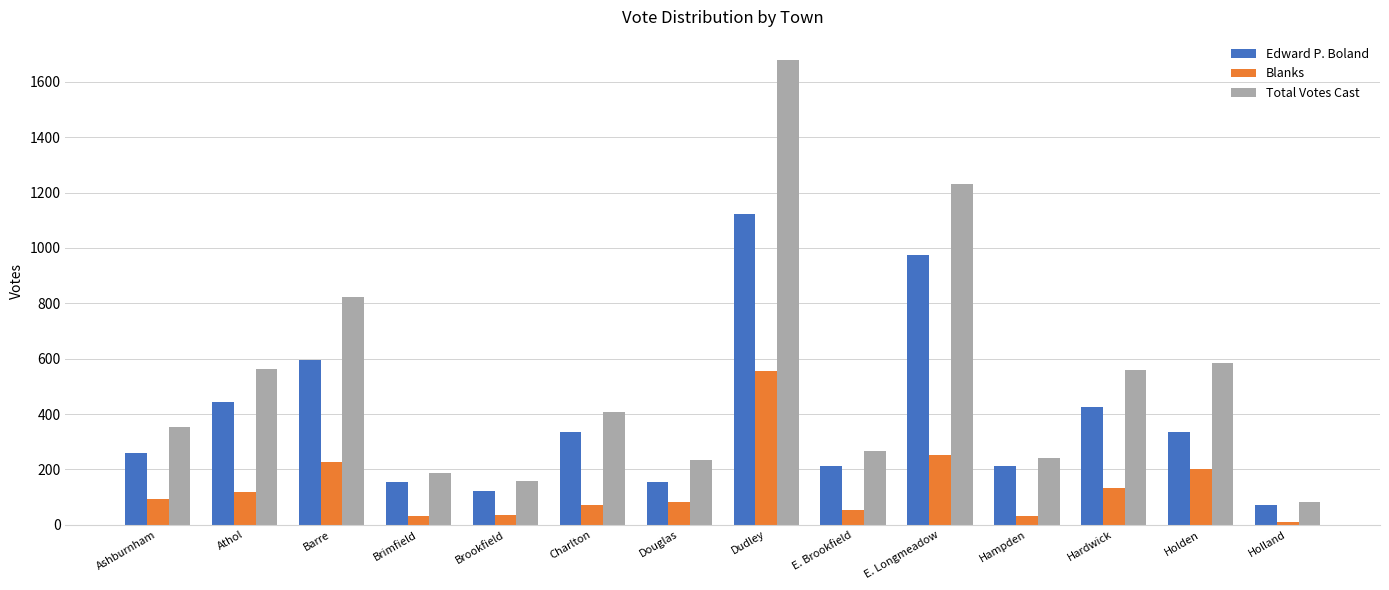

Which series has the widest spread of values?

Total Votes Cast